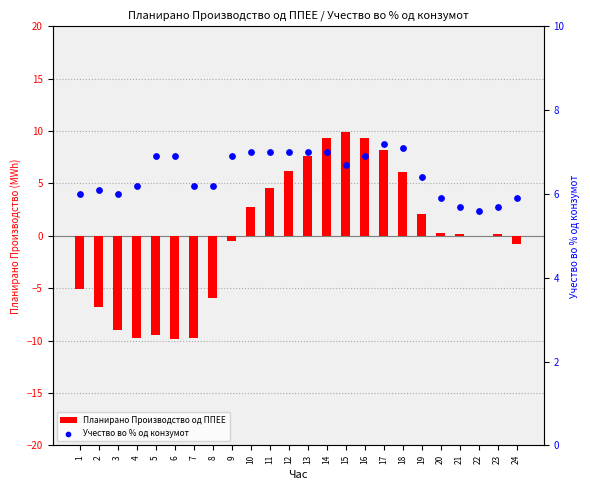

Which series has the widest spread of Y values?

Планирано Производство од ППЕЕ